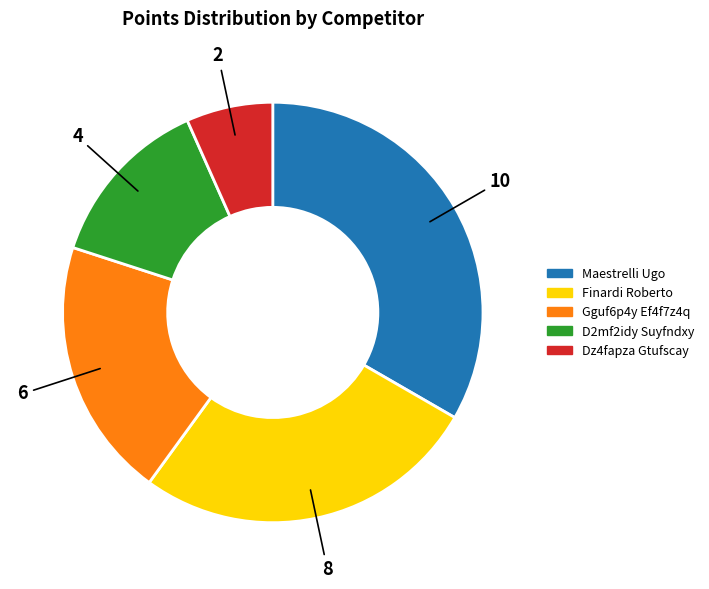

Is the sum of Gguf6p4y Ef4f7z4q and Dz4fapza Gtufscay greater than half?

No